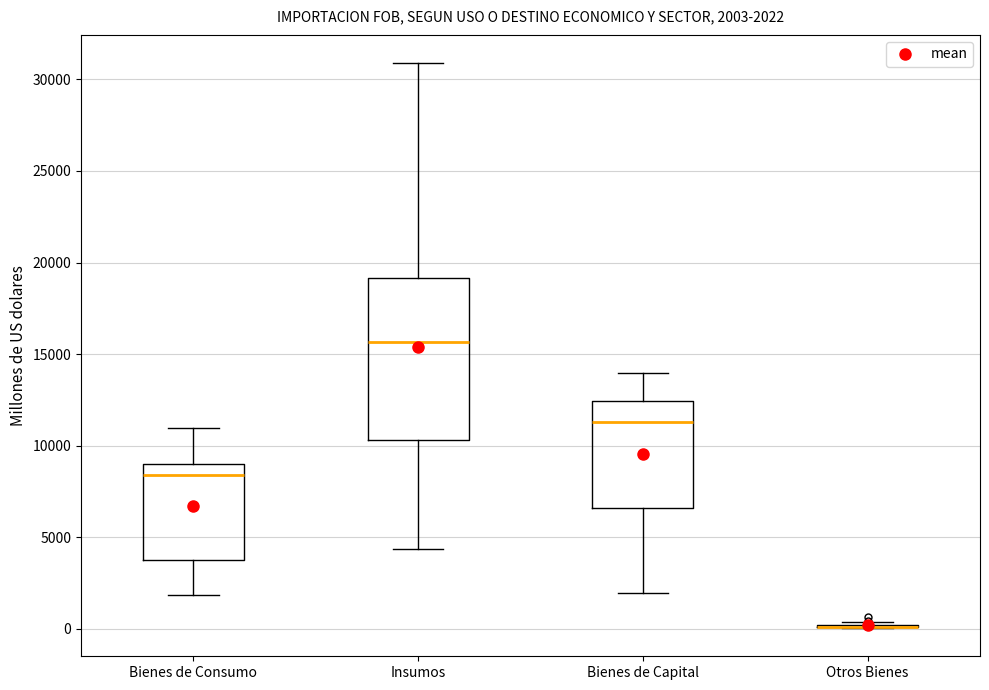

Comparing the boxes themselves (not the whiskers), which one is the tallest?

Insumos